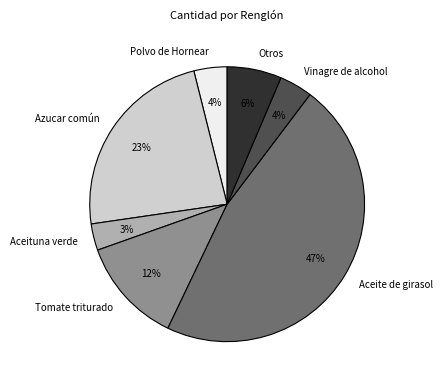

To the nearest percent, what is the difference between the largest and smallest slice percentages?

44%